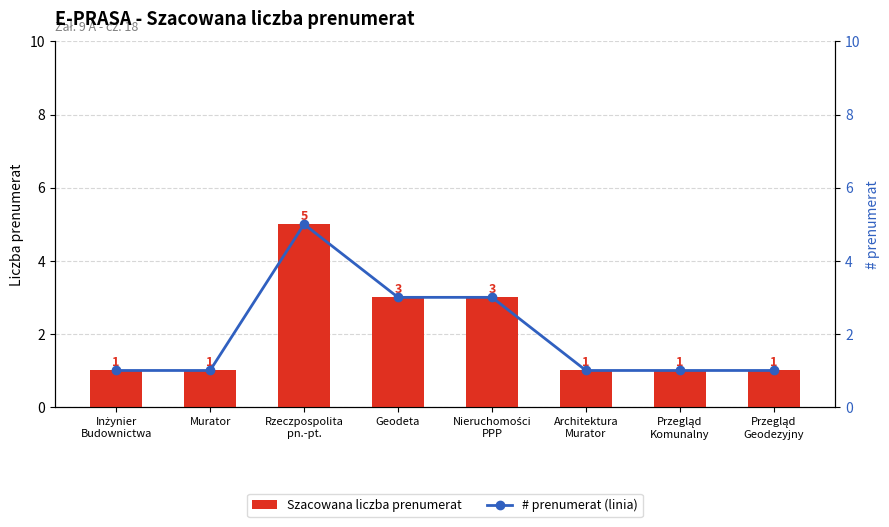

What are all the series names shown in the legend?

Szacowana liczba prenumerat, # prenumerat (linia)